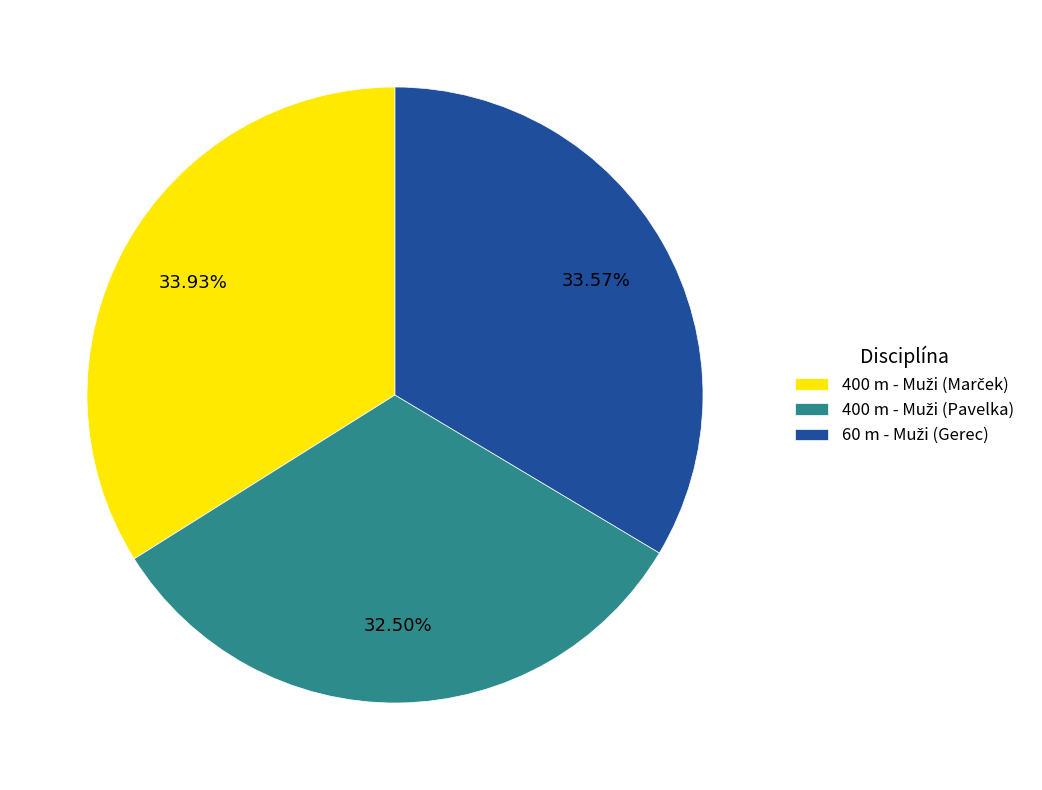

Is there any slice that represents more than half of the pie?

No